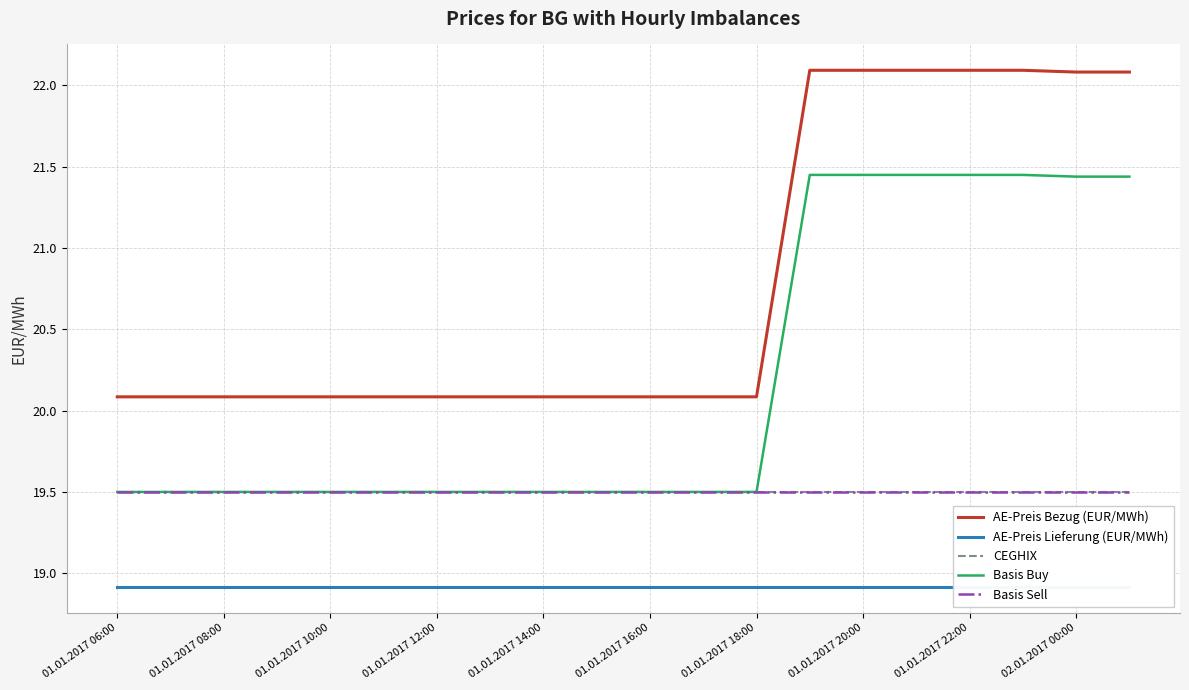

How many lines are shown in the chart?

5